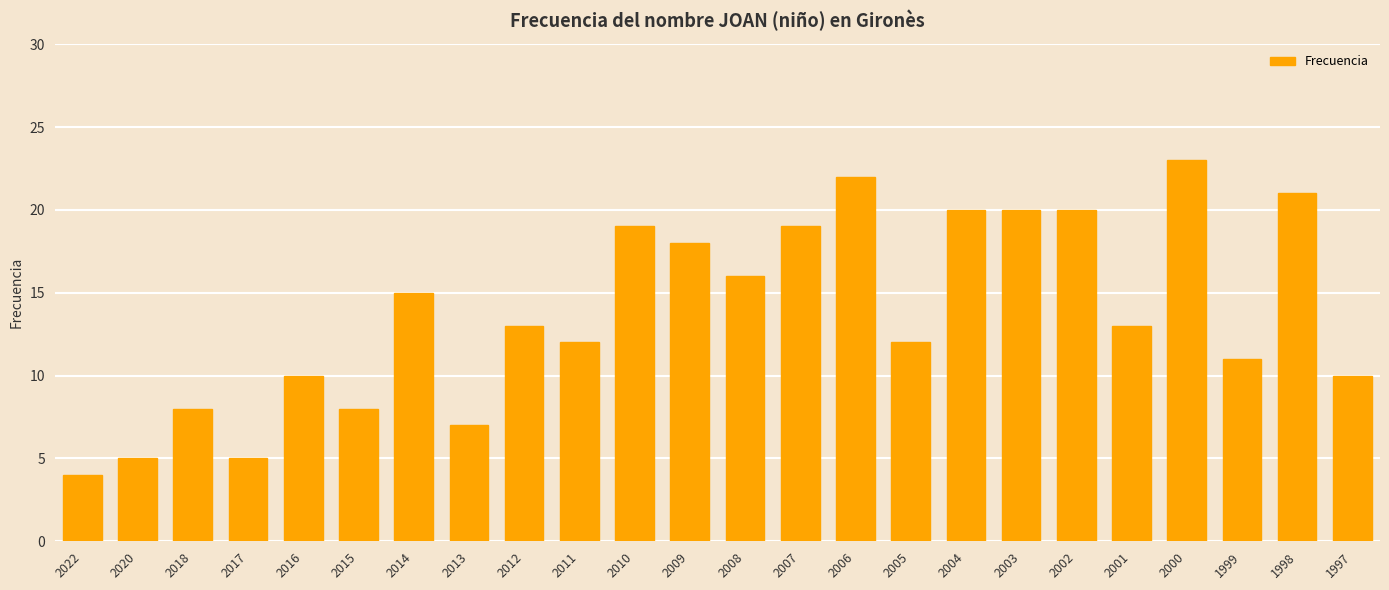

What value does the data have at 2014?

15